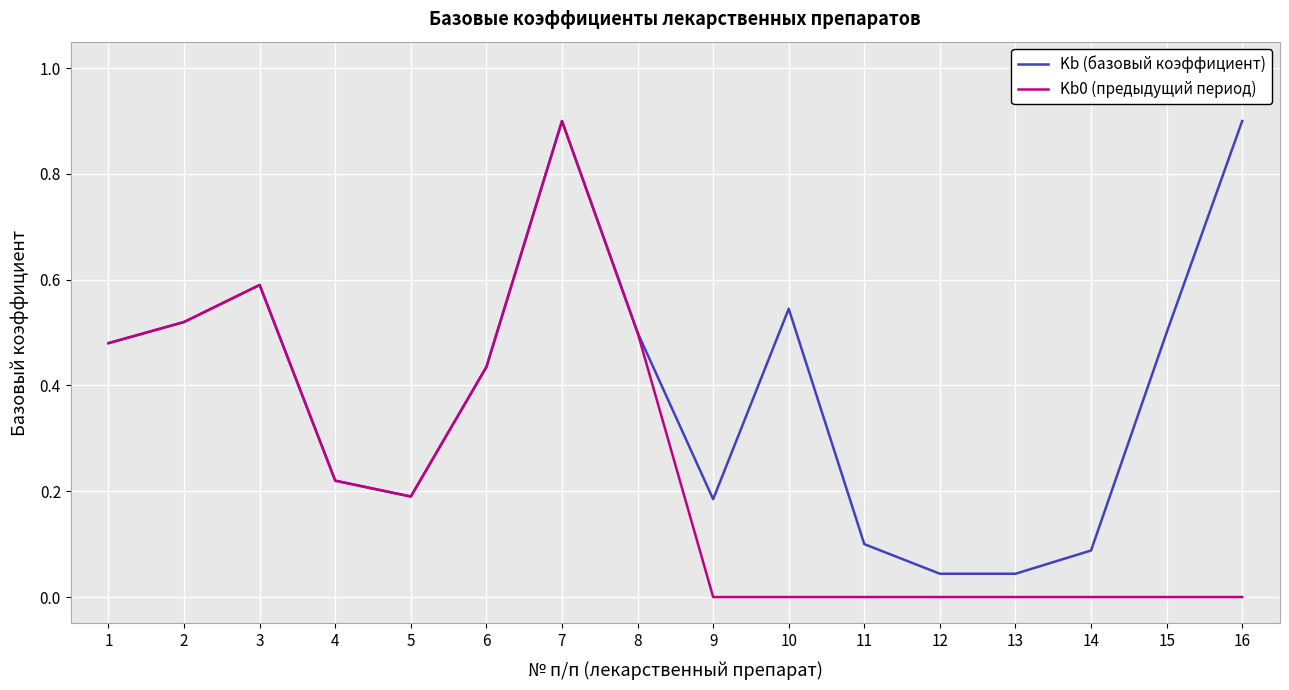

At which category is the sum across all series the highest?

7